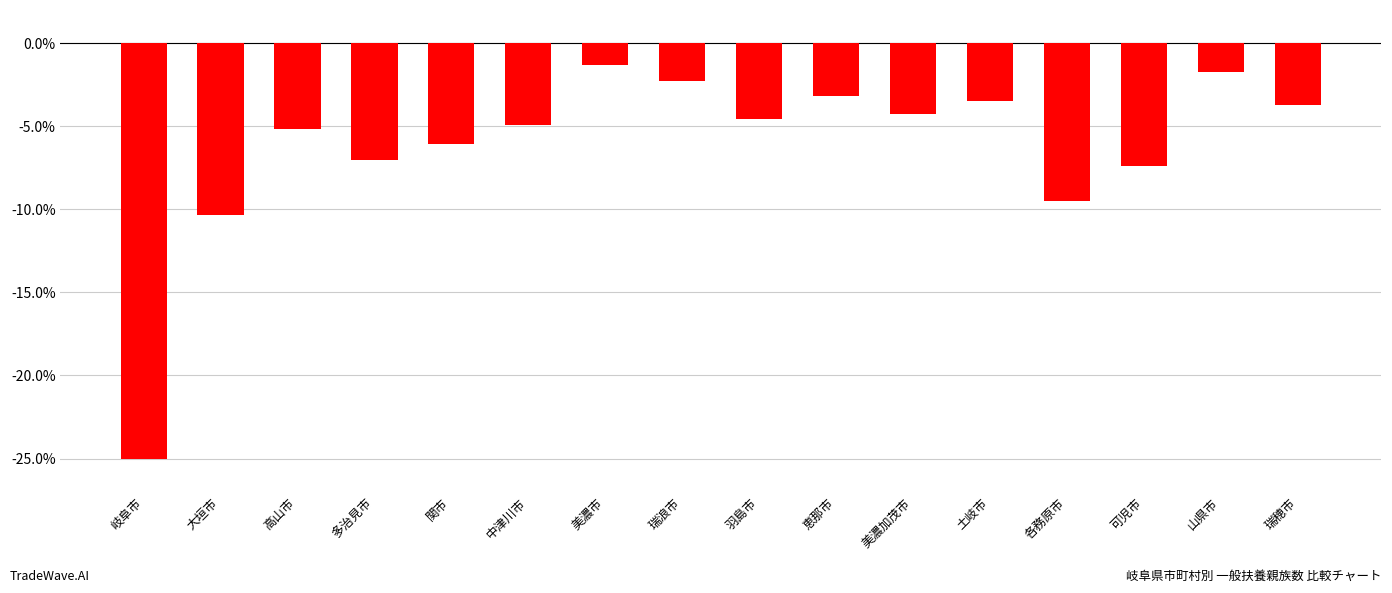

How many bars are there in total?

16